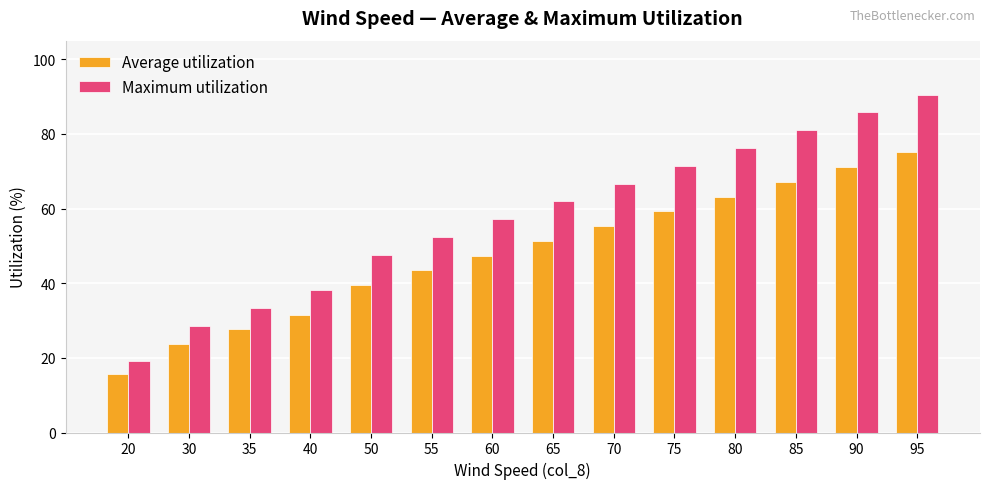

What is the value of the Average utilization bar at the 4th from the left?

31.6